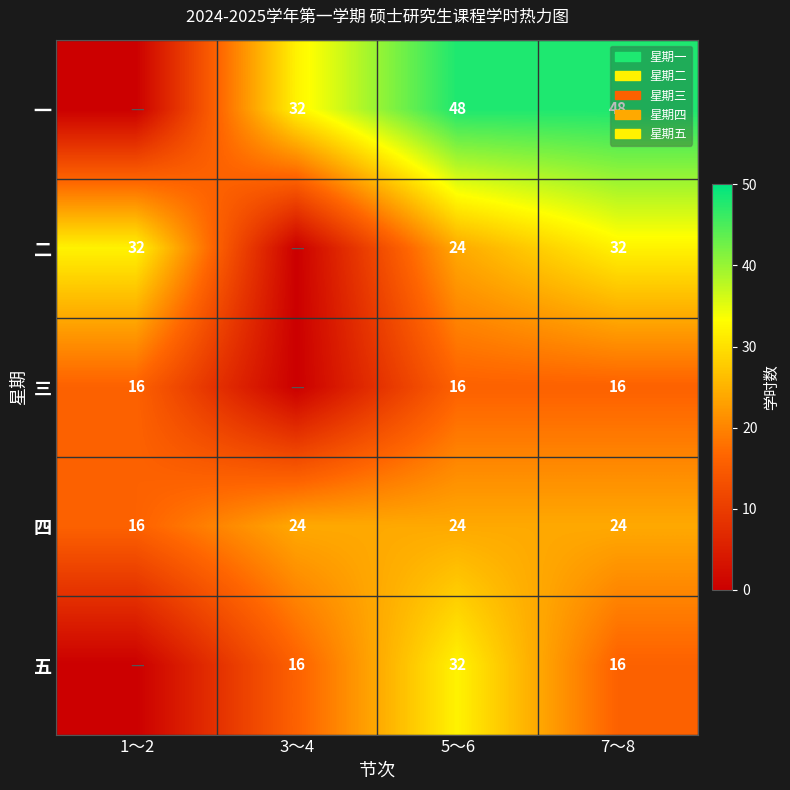

Between 5～6 and 3～4, which is larger?

5～6